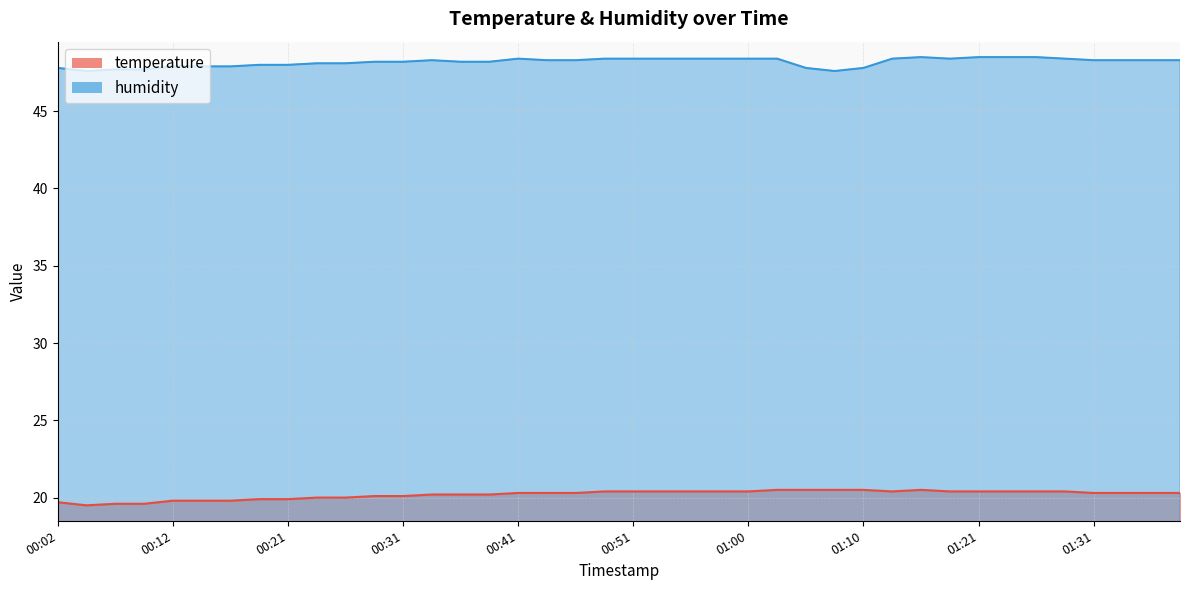

What is the value of the humidity point at the 18th from the left?

48.3